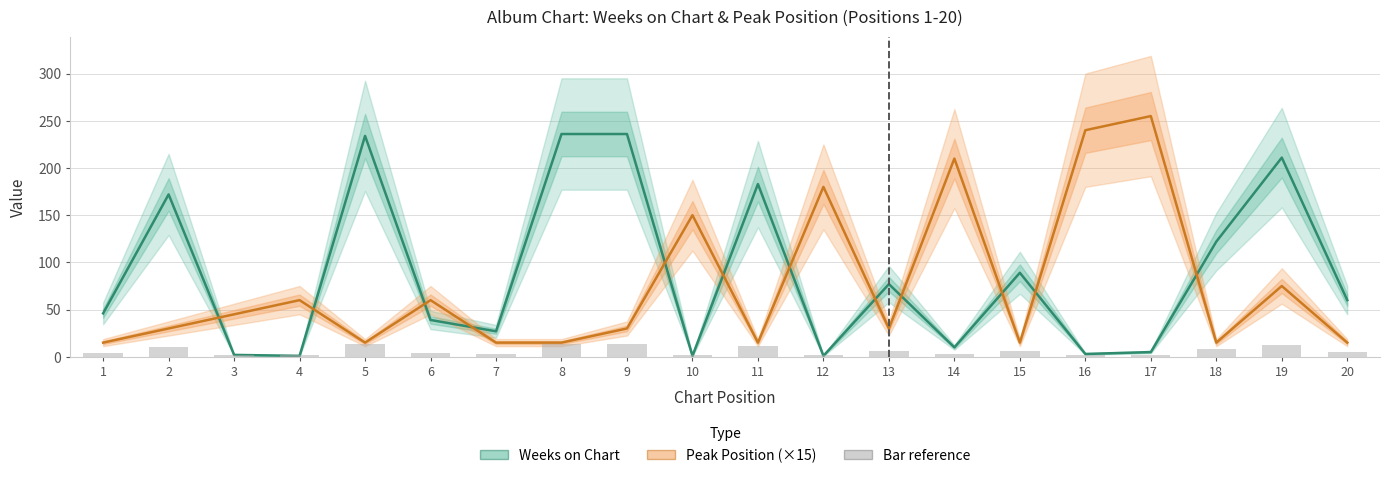

Reading left to right, list all the values displayed in this chart.

Weeks on Chart: 1=46	2=172	3=2	4=1	5=234	6=39	7=27	8=236	9=236	10=1	11=183	12=1	13=77	14=10	15=89	16=3	17=5	18=122	19=211	20=60
Peak Position (×15): 1=15	2=30	3=45	4=60	5=15	6=60	7=15	8=15	9=30	10=150	11=15	12=180	13=30	14=210	15=15	16=240	17=255	18=15	19=75	20=15